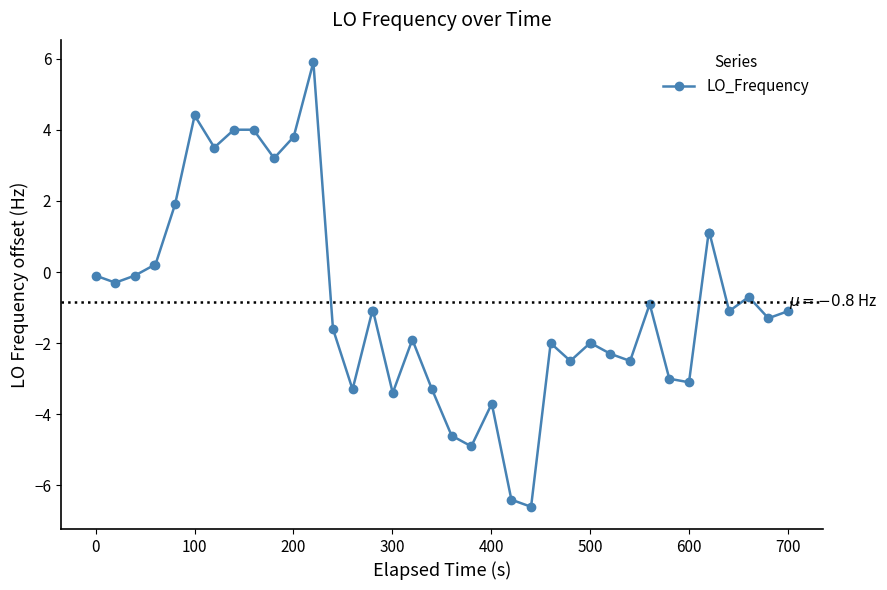

What is the difference between the second highest and minimum values?

11.0